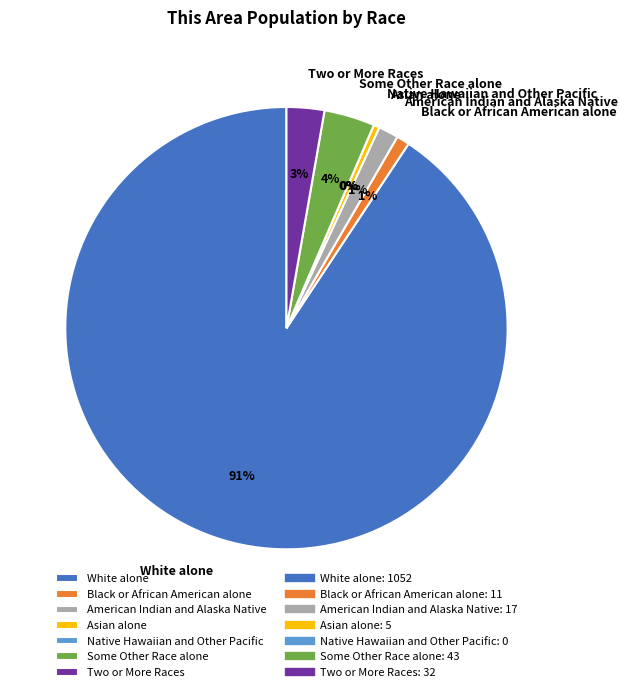

To the nearest percent, what is the difference between the largest and smallest slice percentages?

91%